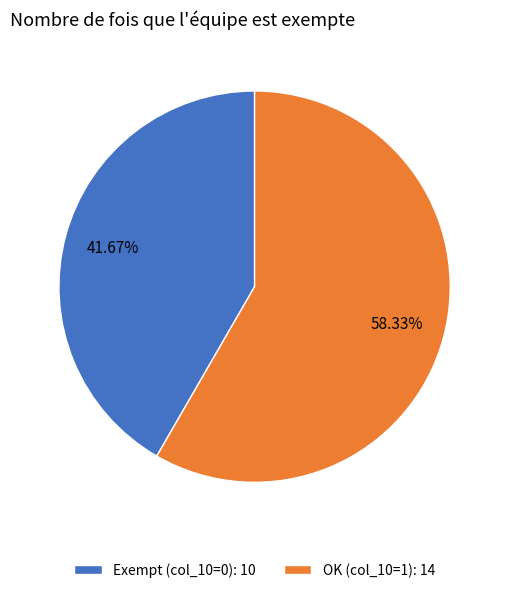

Approximately how many times larger is the value at Exempt (col_10=0): 10 compared to OK (col_10=1): 14?

0.7